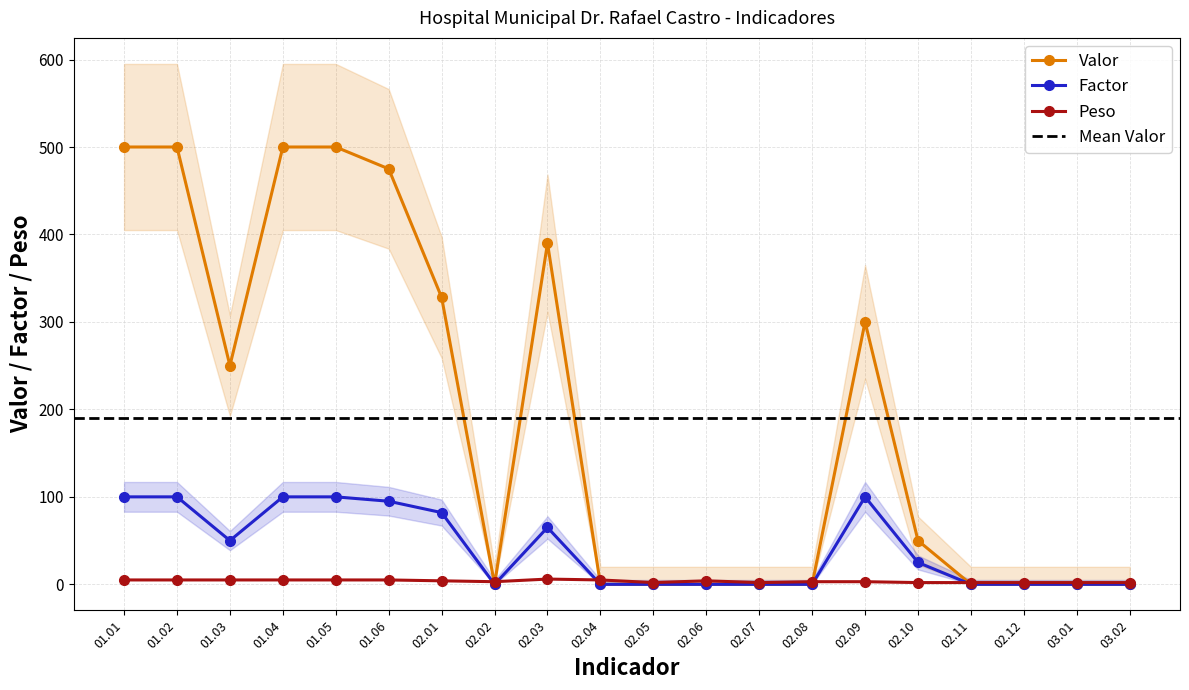

True or false: Factor and Valor cross at least once.

False